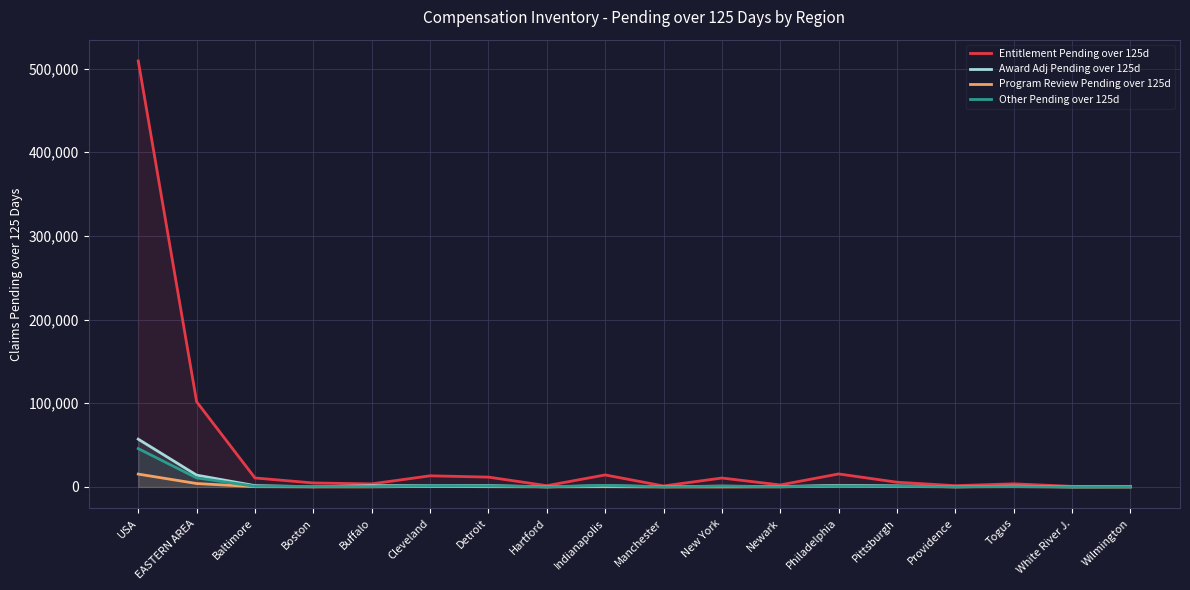

Between Manchester and Detroit, which is larger?

Detroit